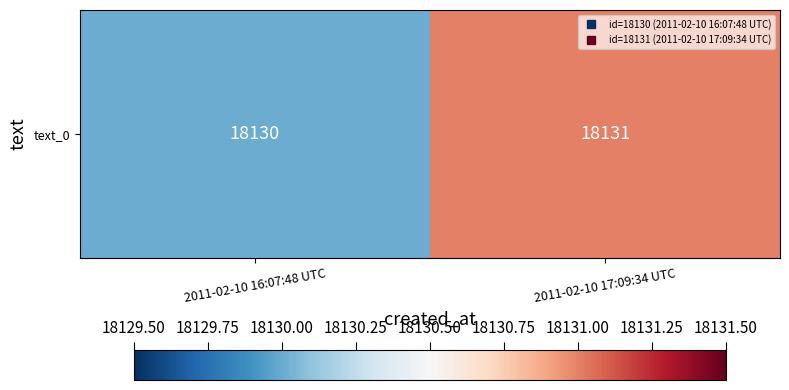

At which category does the chart reach its peak across all series?

2011-02-10 17:09:34 UTC